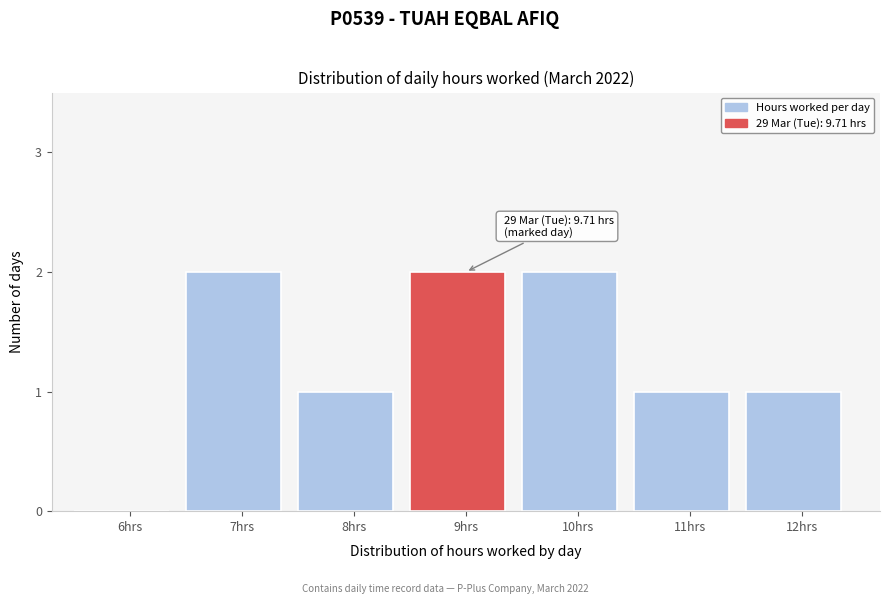

Reading right to left, what are all the values shown in this chart?

12hrs=1	11hrs=1	10hrs=2	9hrs=2	8hrs=1	7hrs=2	6hrs=0